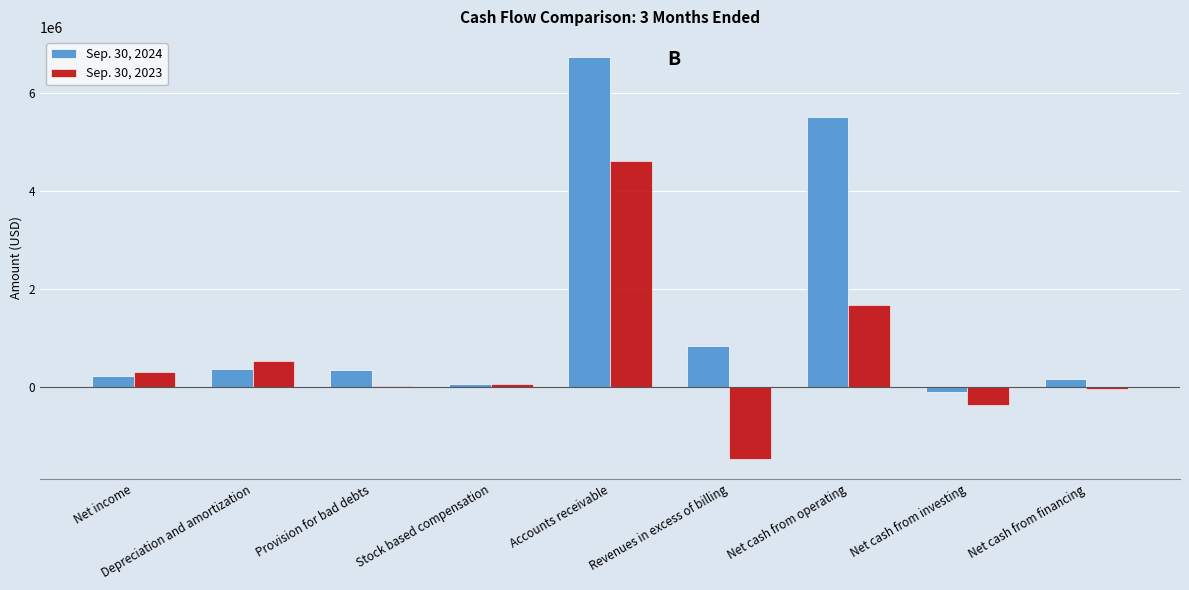

At which label does Sep. 30, 2024 first exceed 336506?

Depreciation and amortization